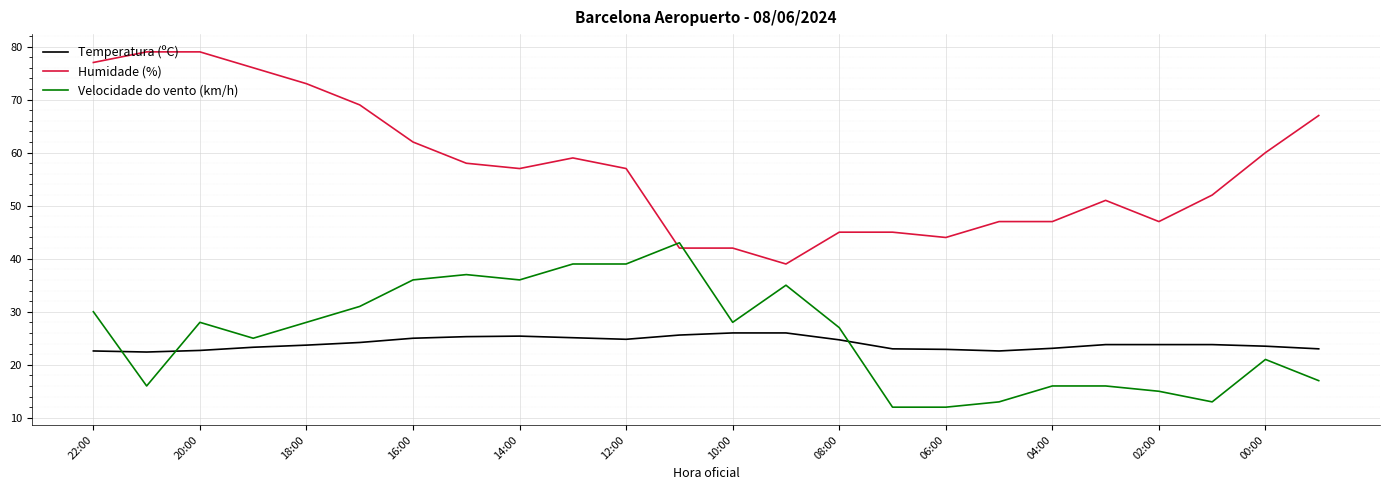

Rank the series by their maximum value, from lowest to highest.

Temperatura (ºC), Velocidade do vento (km/h), Humidade (%)